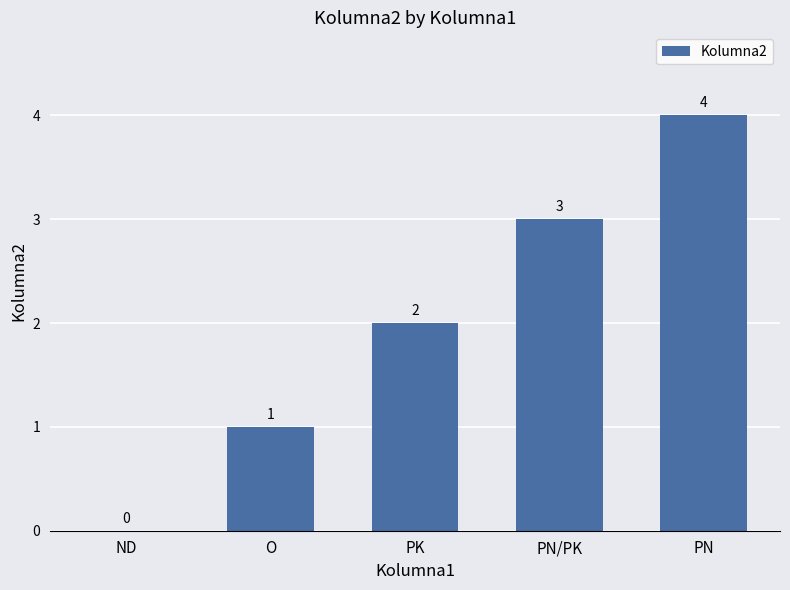

Reading left to right, transcribe all the data shown in this chart.

0	1	2	3	4